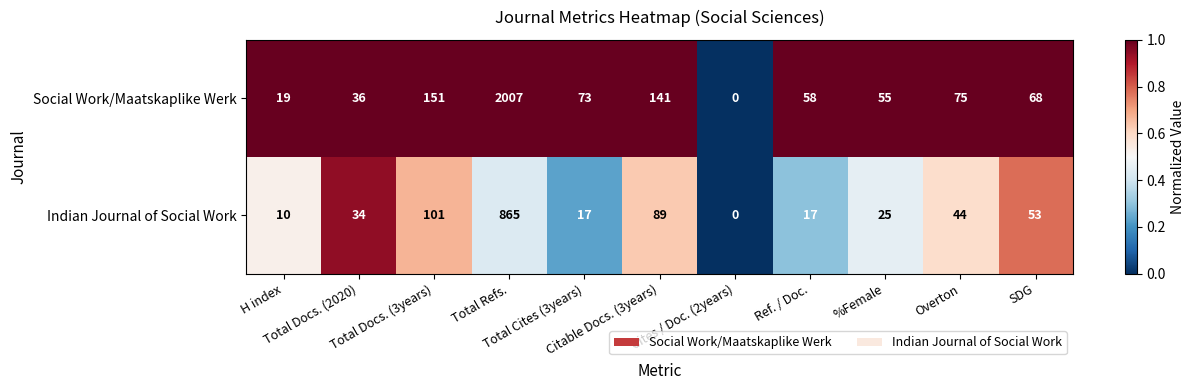

List the series in order of their peak value, lowest first.

Indian Journal of Social Work, Social Work/Maatskaplike Werk